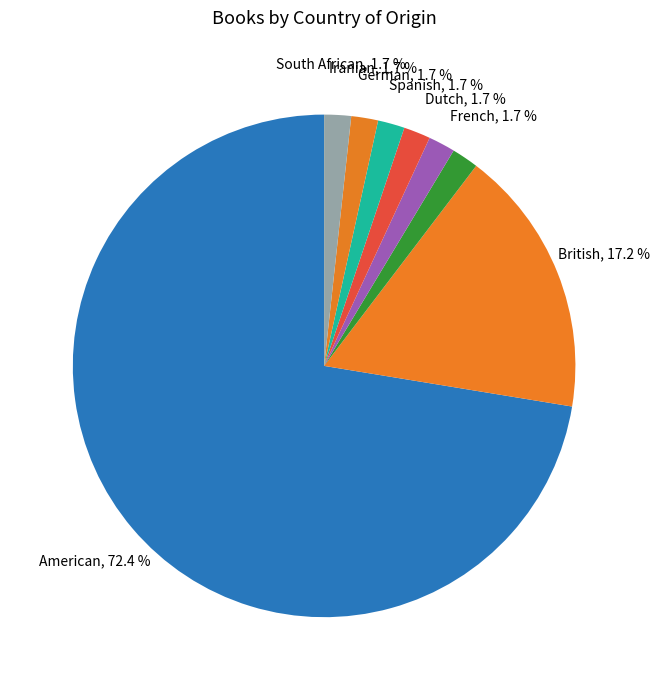

Count the number of slices in the pie.

8